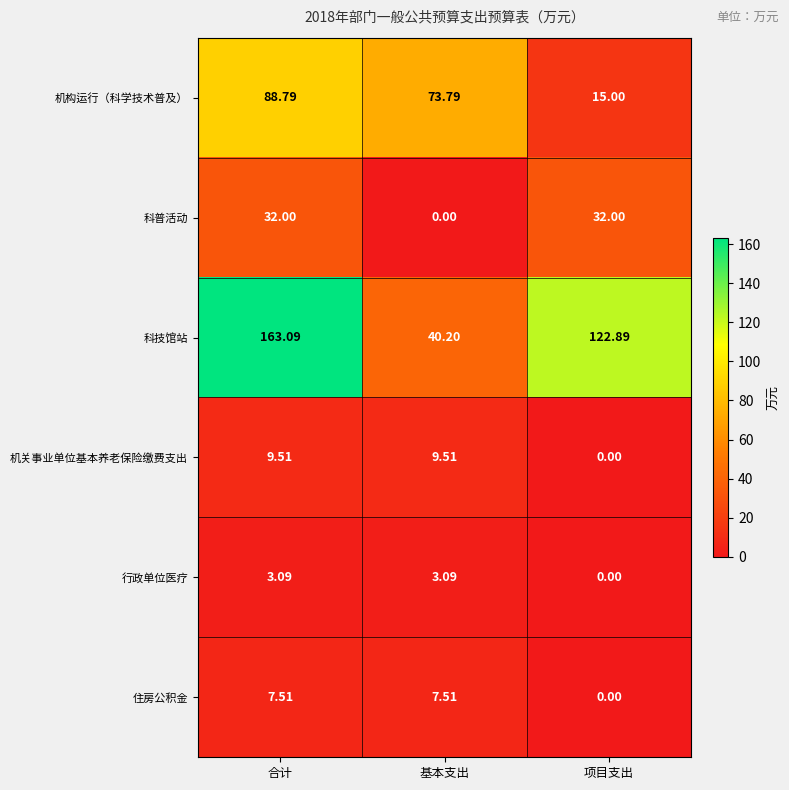

Count the number of data series in this chart.

6